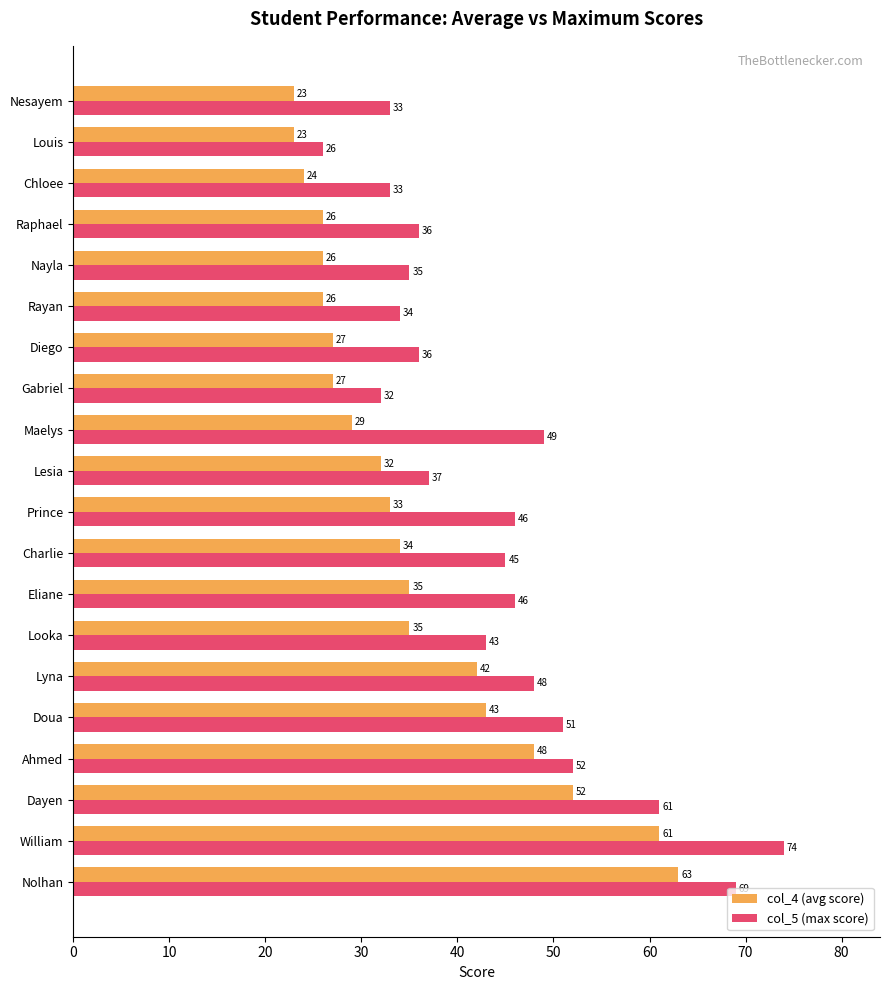

What is the difference between the maximum and second lowest values in the col_5 (max score) series?

42